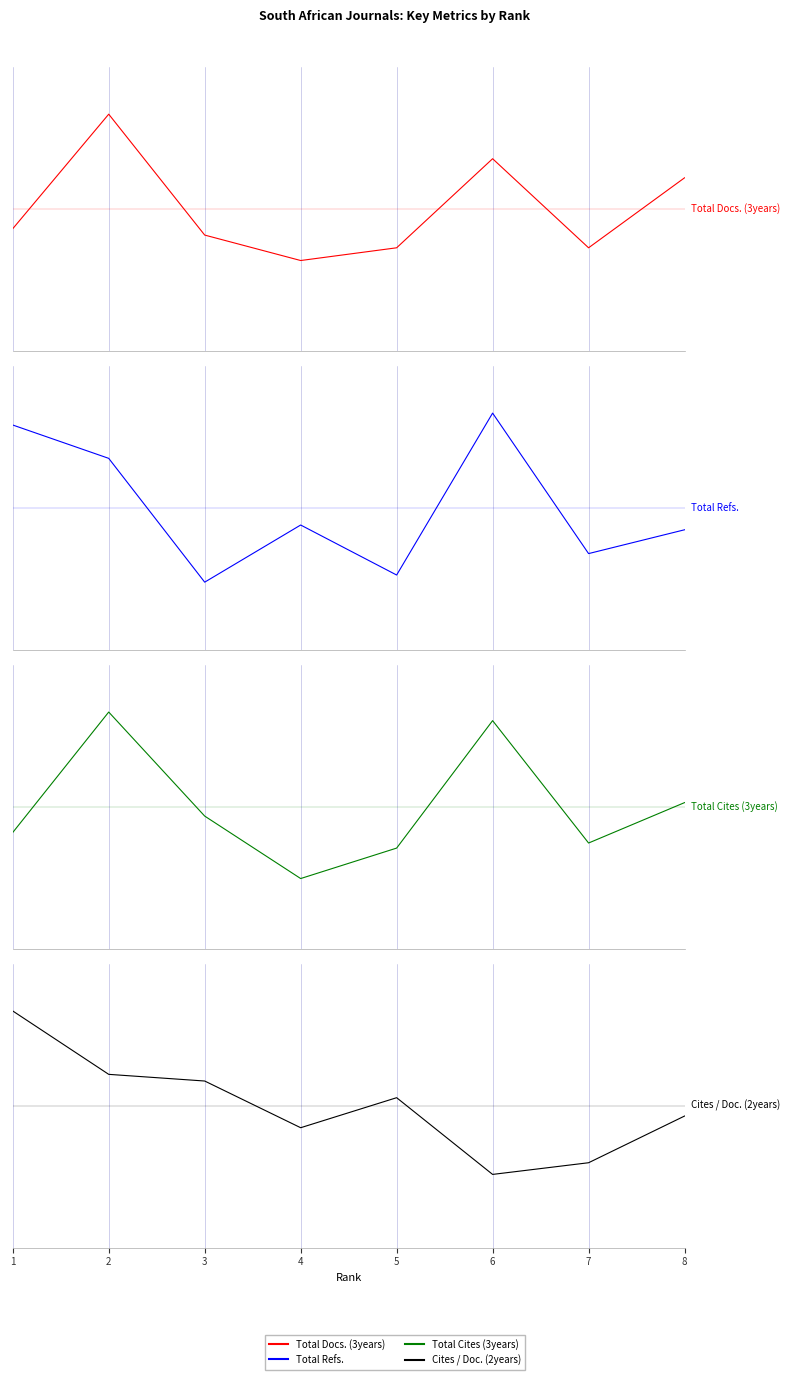

How many times do Total Refs. and Cites / Doc. (2years) cross each other?

6